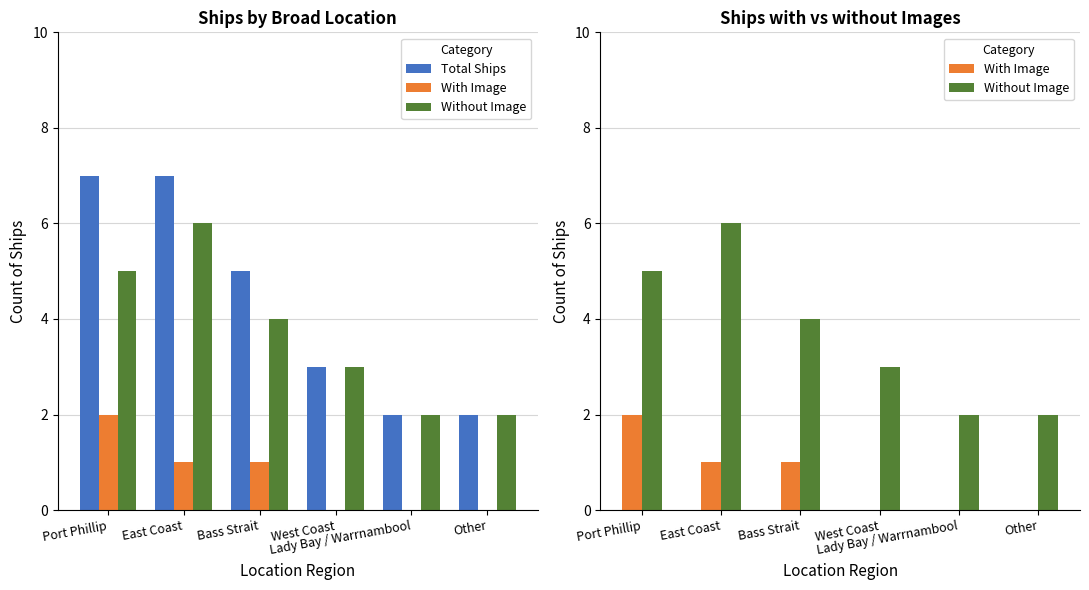

How many data points in Without Image are above 4?

2